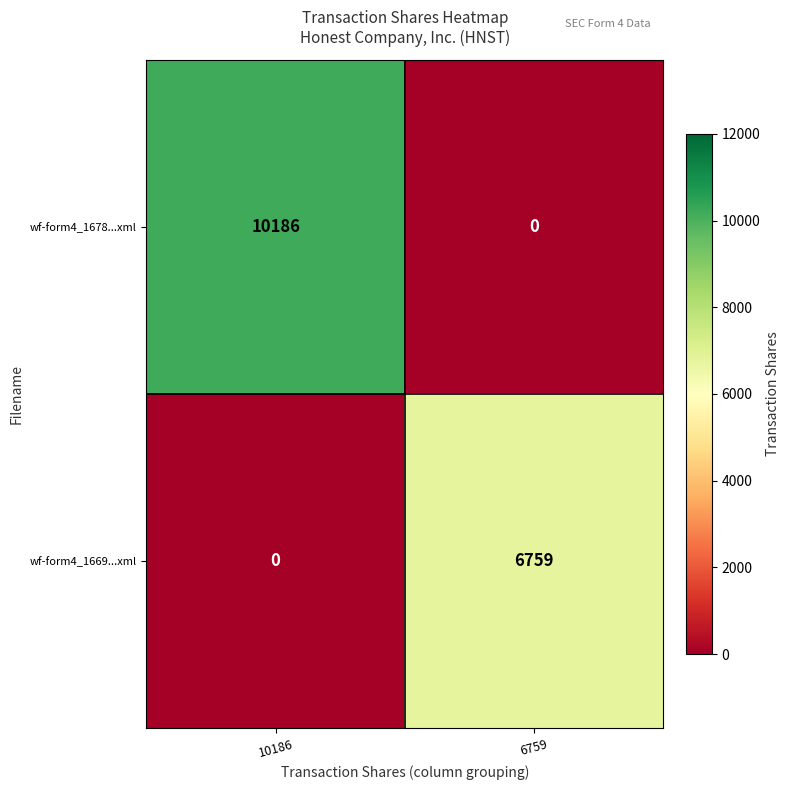

What is the difference between the wf-form4_1669...xml values at 6759 and 10186?

6759